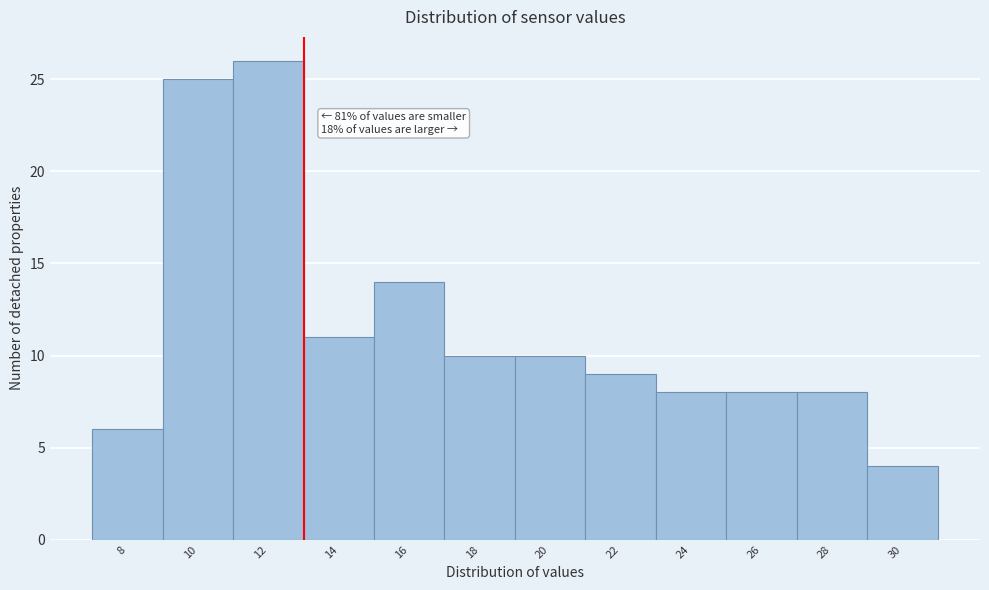

Reading left to right, what are all the values shown in this chart?

8=6	10=25	12=26	14=11	16=14	18=10	20=10	22=9	24=8	26=8	28=8	30=4